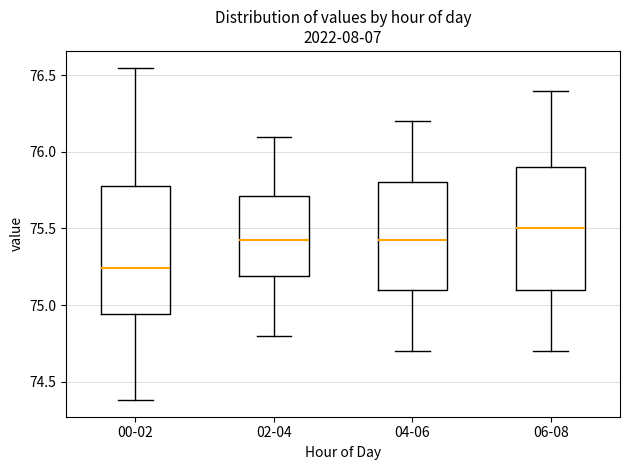

Reading left to right, read every box against the y-axis: the position of its median line, the range the box covers, and the ends of its whiskers. The values are not printed on the chart, so give them approximately, as read against the axis.

00-02: median 75.25, box 74.95 to 75.80, whiskers 74.40 to 76.55
02-04: median 75.45, box 75.20 to 75.70, whiskers 74.80 to 76.10
04-06: median 75.45, box 75.10 to 75.80, whiskers 74.70 to 76.20
06-08: median 75.50, box 75.10 to 75.90, whiskers 74.70 to 76.40